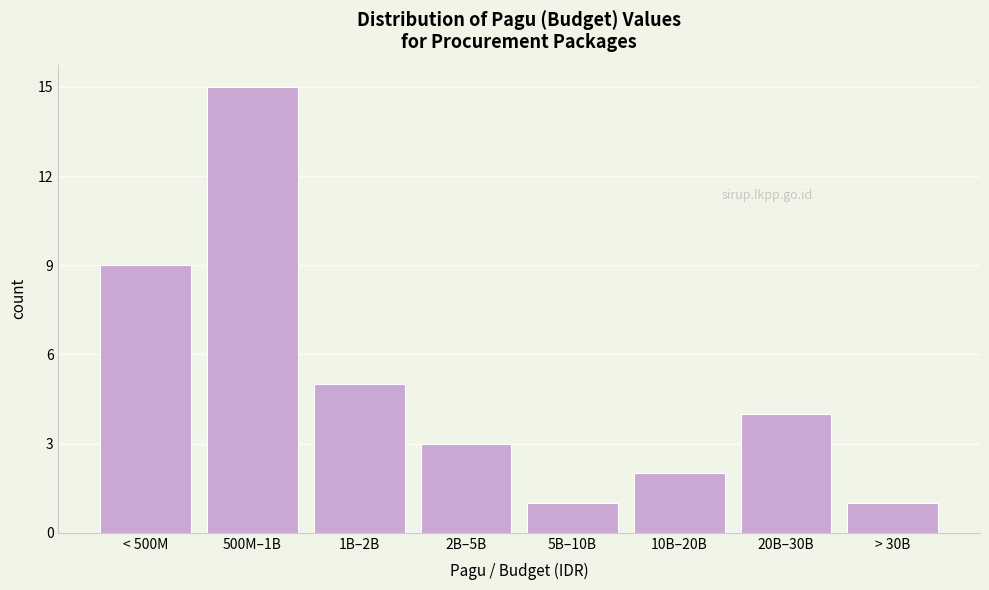

Reading right to left, extract all data points from this chart.

> 30B=1	20B–30B=4	10B–20B=2	5B–10B=1	2B–5B=3	1B–2B=5	500M–1B=15	< 500M=9